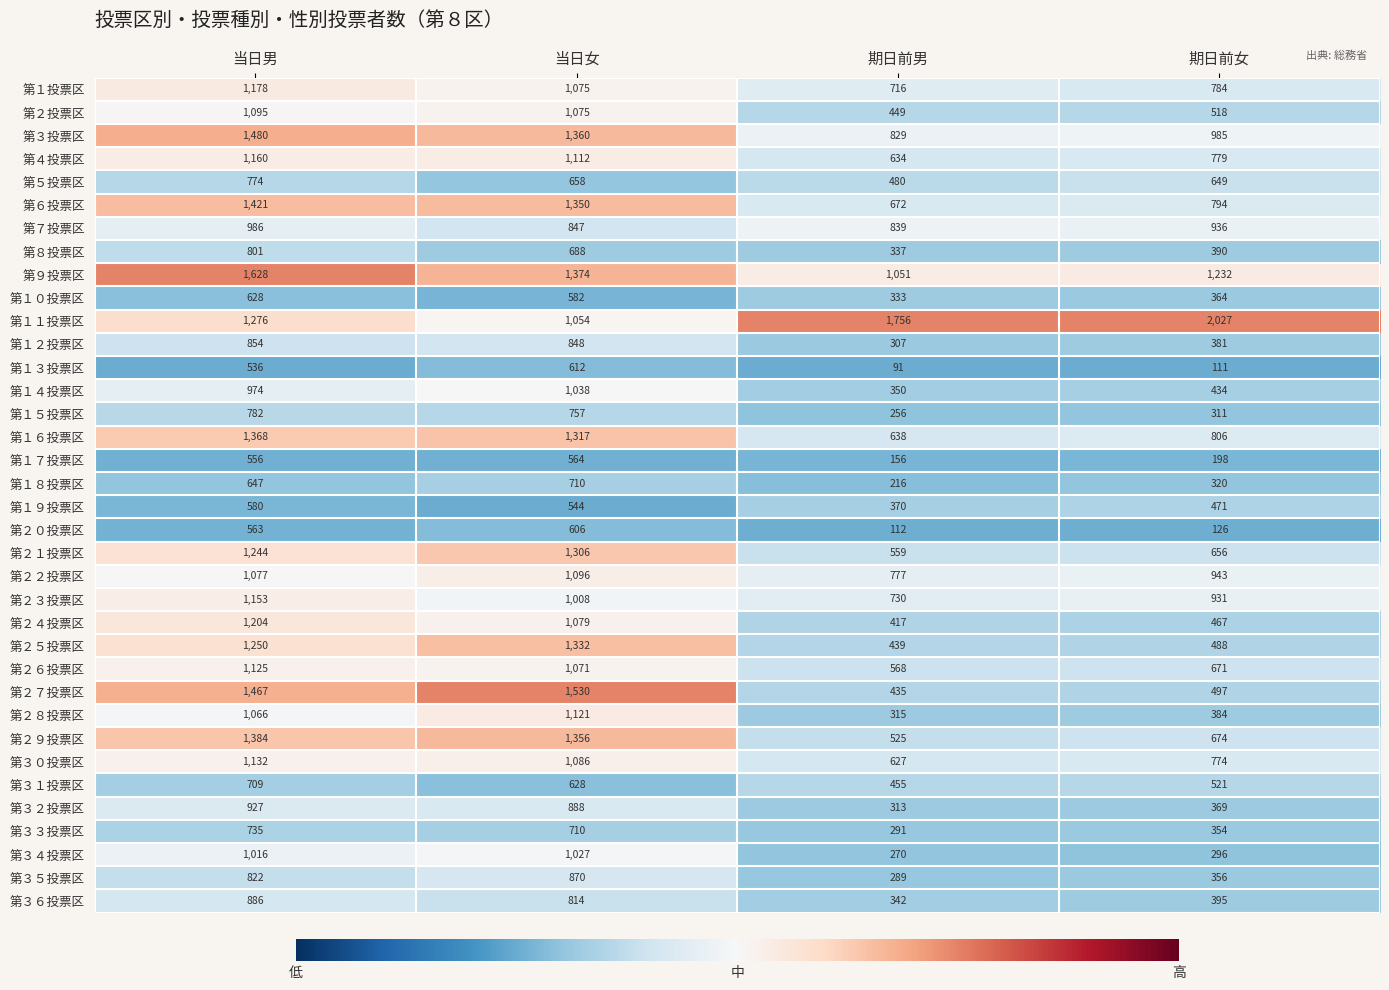

What is the minimum value shown in the chart?

91